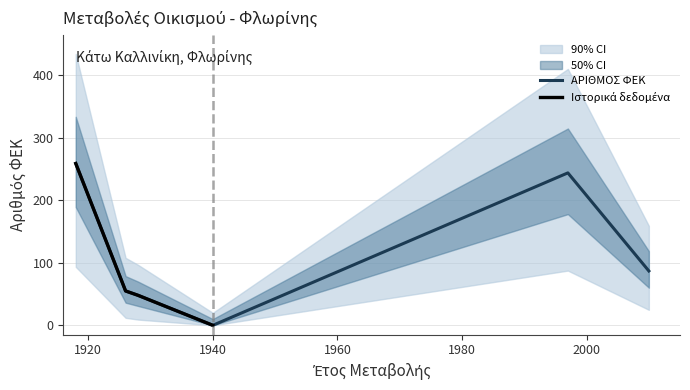

How many points are higher than both their immediate neighbors (excluding endpoints)?

1